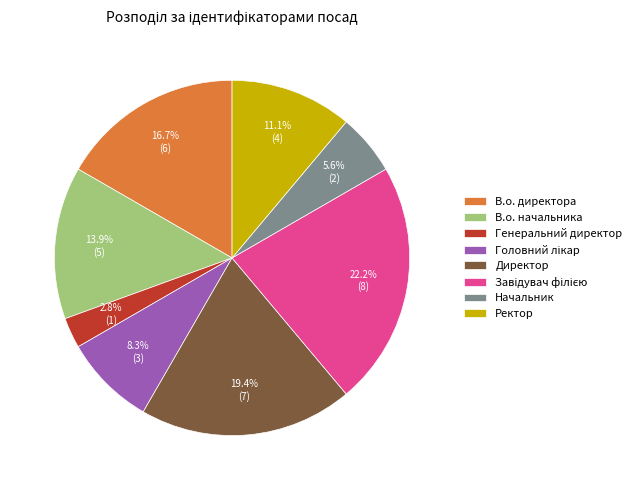

What is the smallest slice in the pie chart?

Генеральний директор